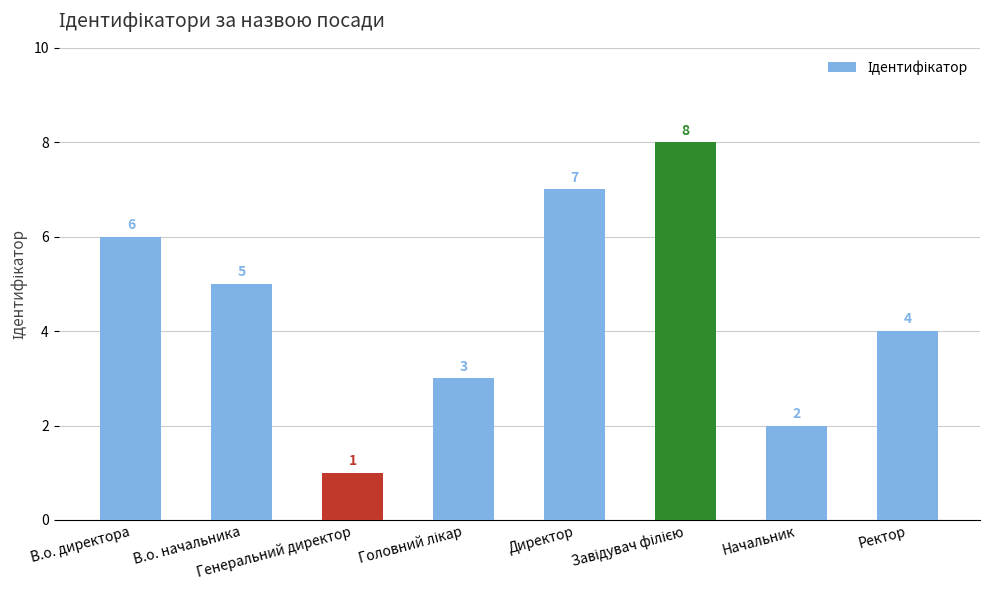

At which category does the chart reach its minimum across all series?

Генеральний директор